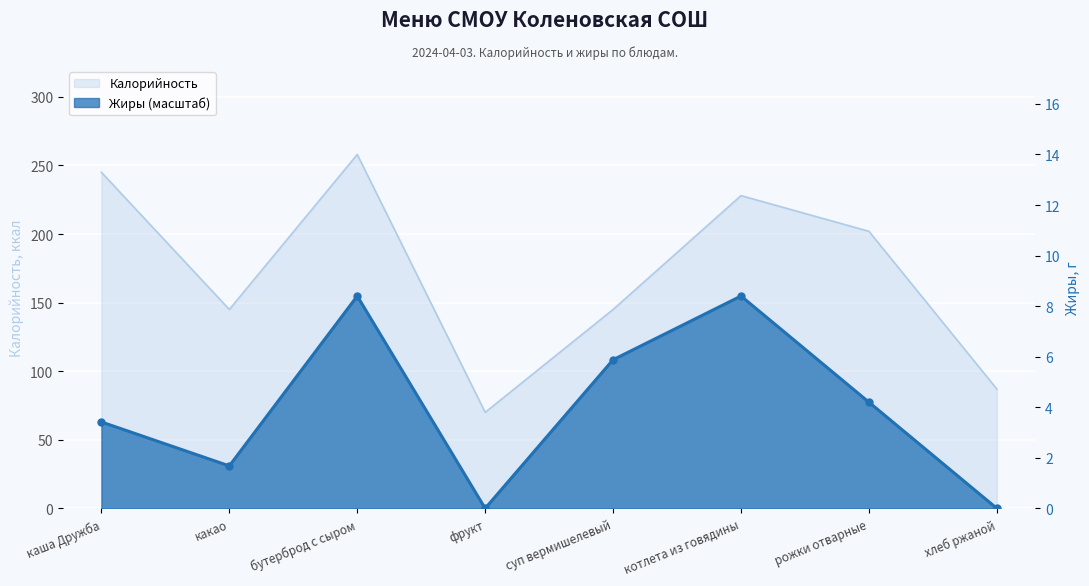

What is the lowest value of the Калорийность series?

70.0